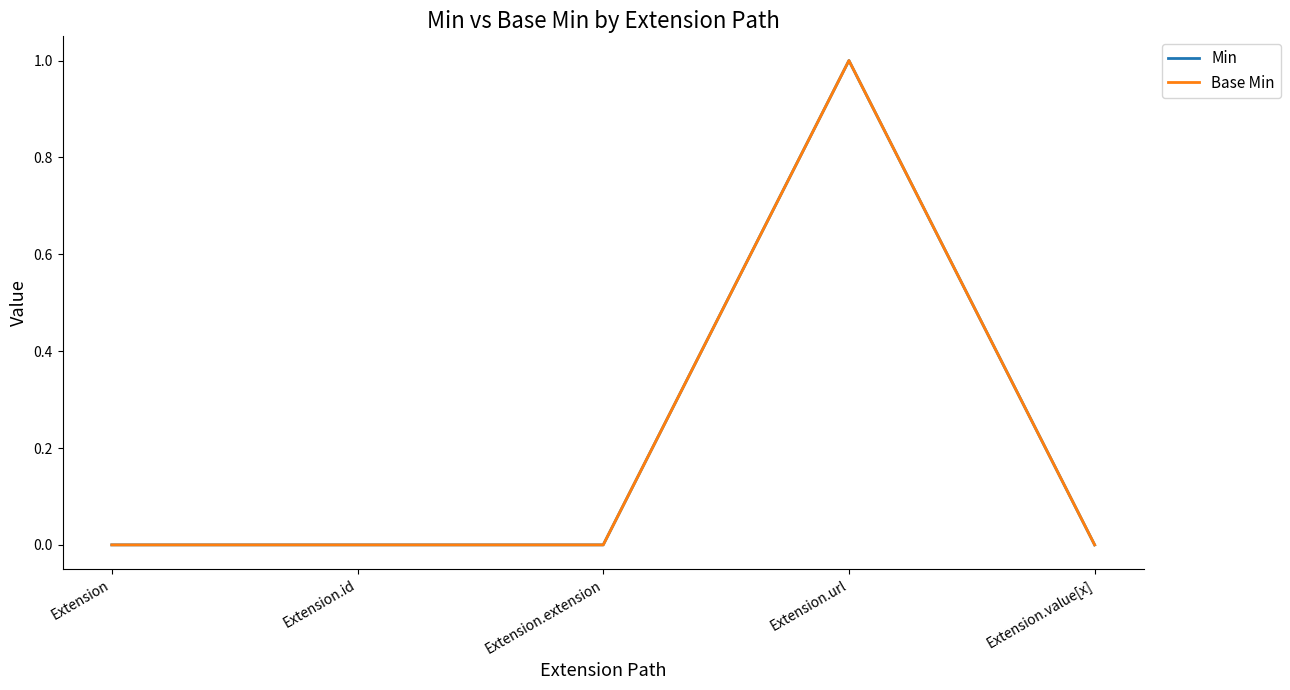

Is this an area chart (filled region under the line)?

No